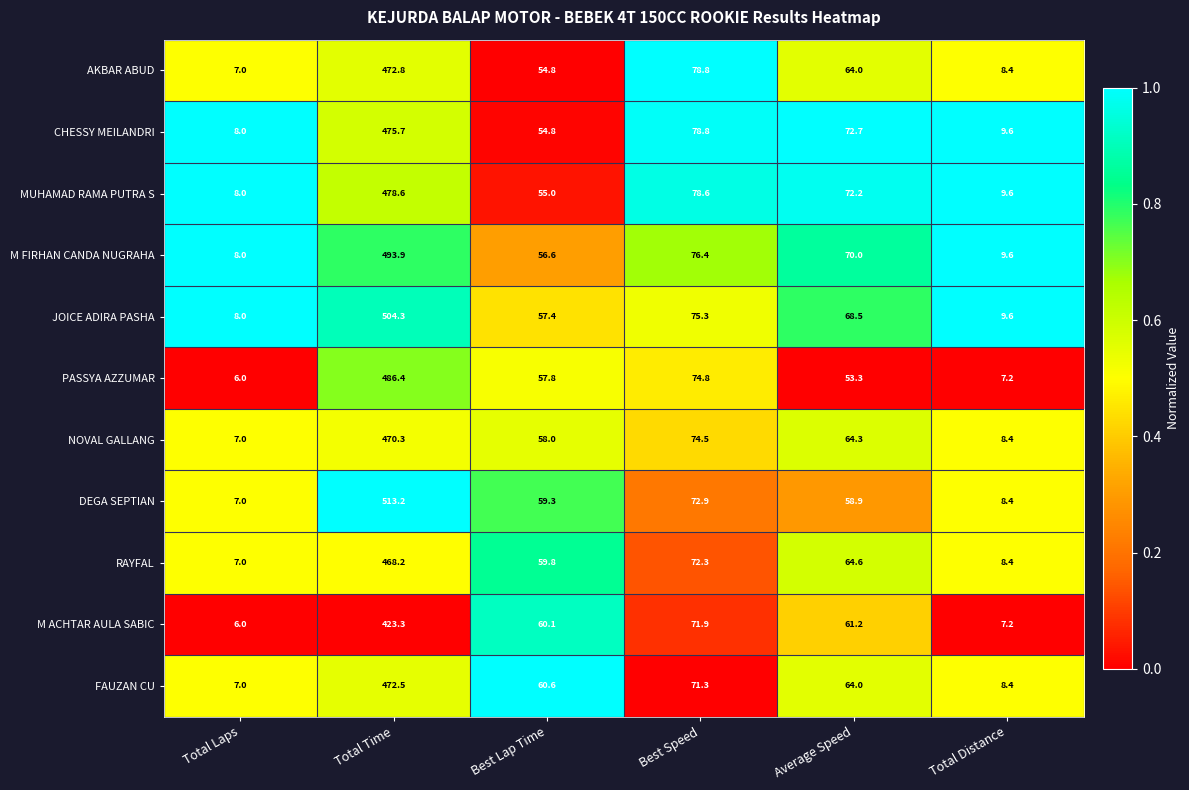

What is the total value across all series at Total Distance?

94.8